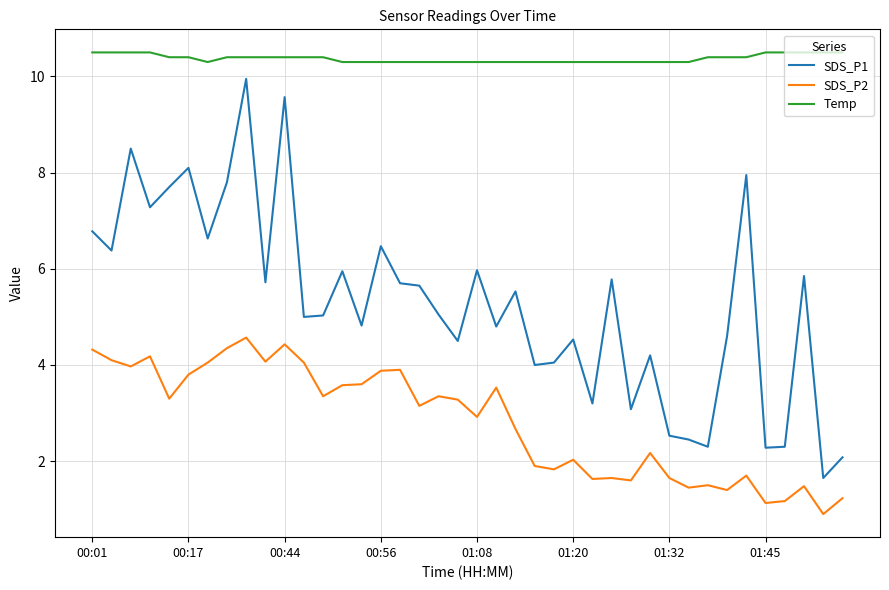

True or false: SDS_P1 and Temp intersect in this chart.

False